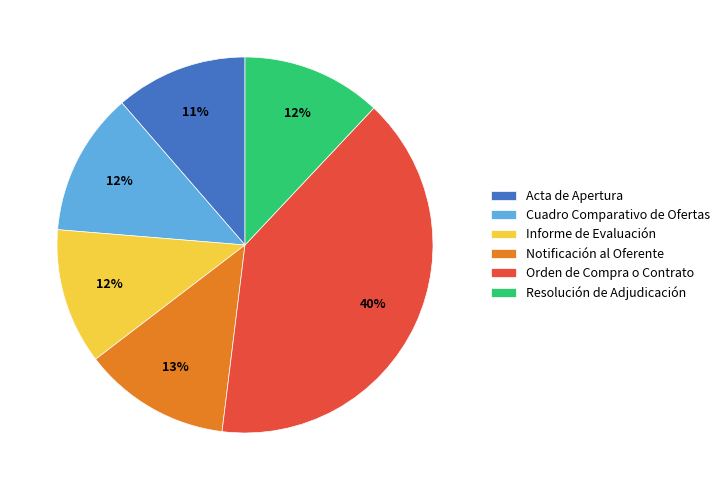

Approximately how many times larger is the value at Notificación al Oferente compared to Orden de Compra o Contrato?

0.3